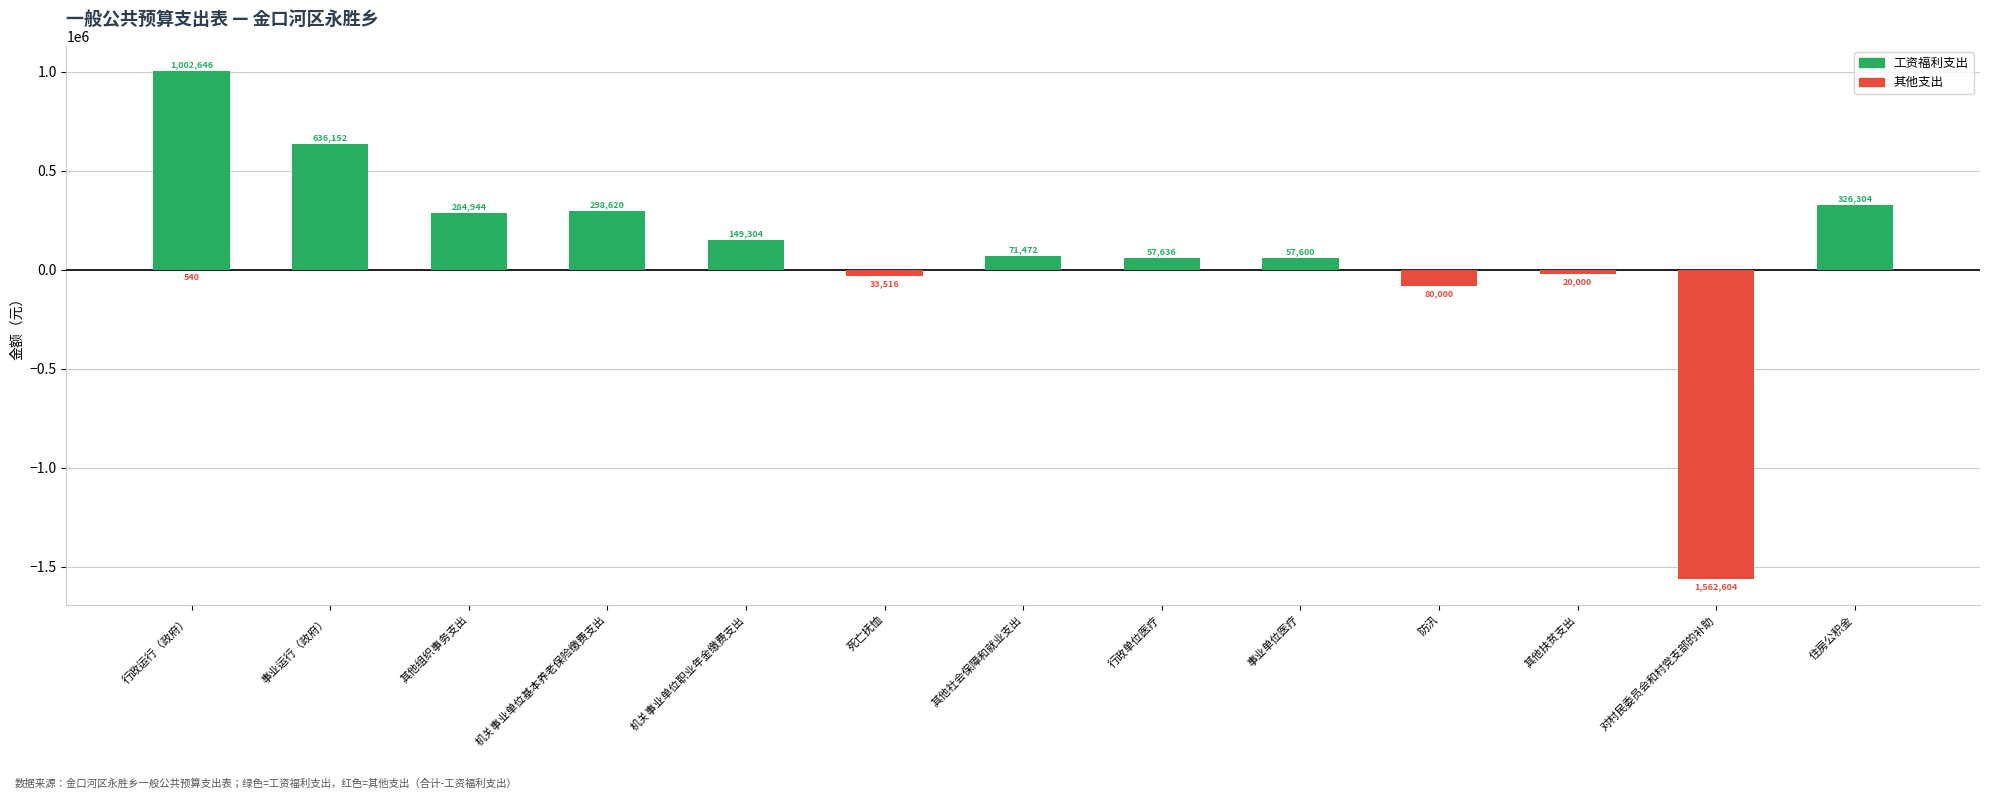

Is it true that 工资福利支出 equals 97733 at 机关事业单位职业年金缴费支出?

False